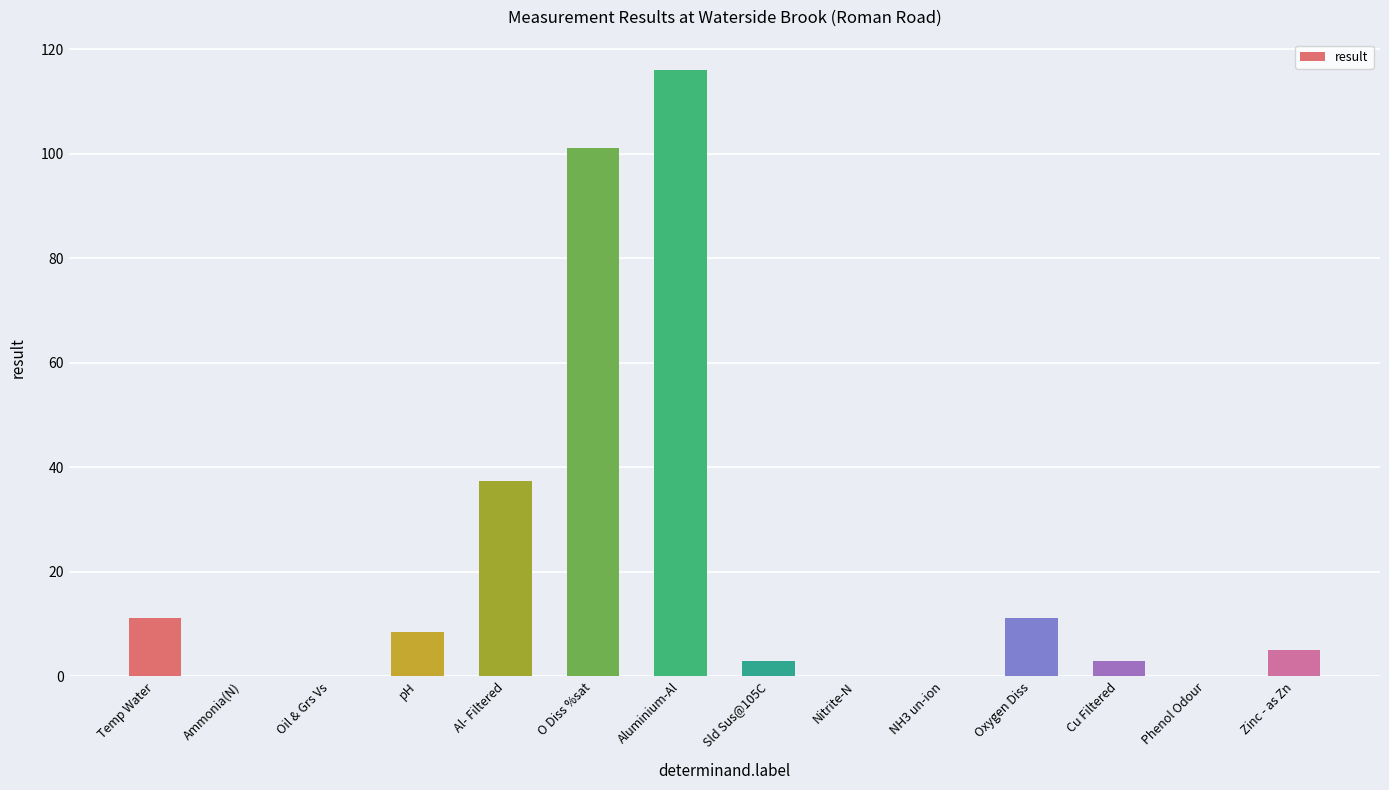

The chart shows a value of 0.0 at Nitrite-N. True or false?

True